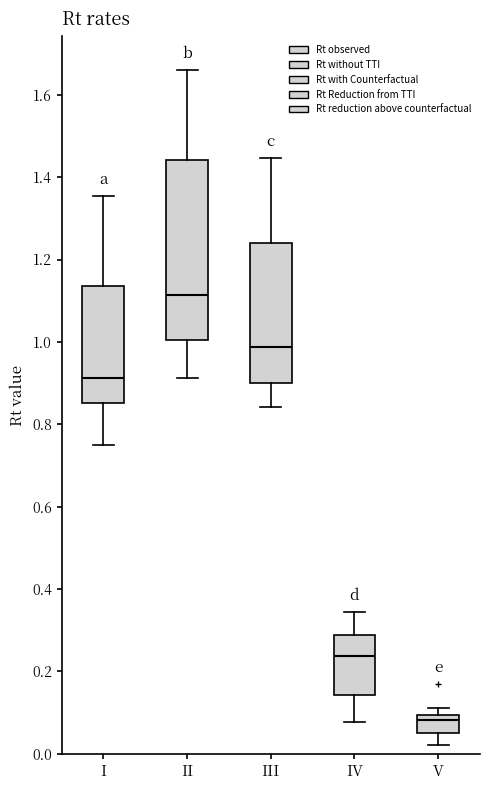

Which box's median line is the highest?

II